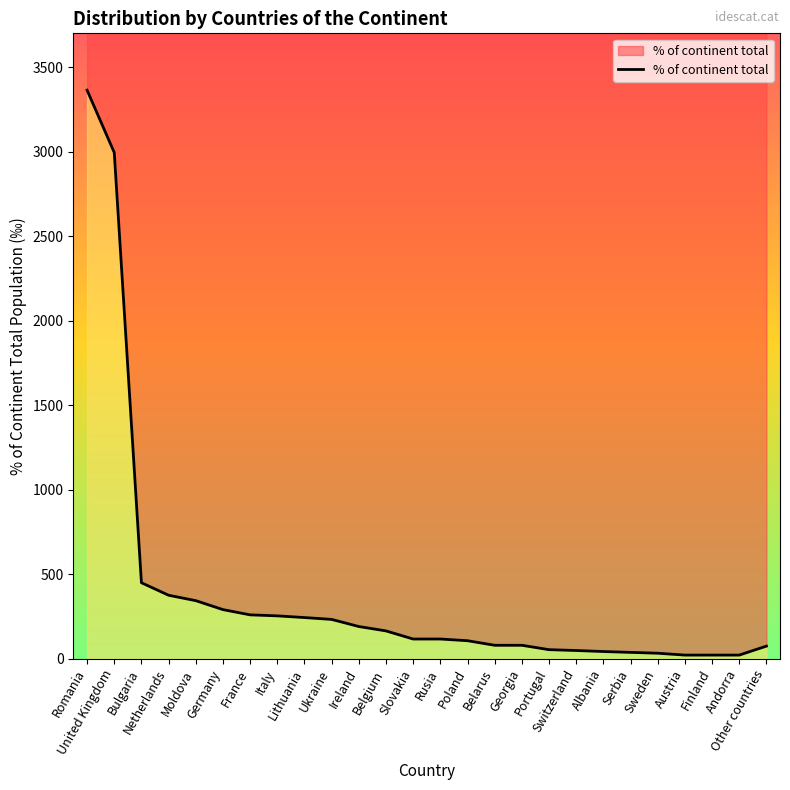

Which has a higher value, Bulgaria or Sweden?

Bulgaria